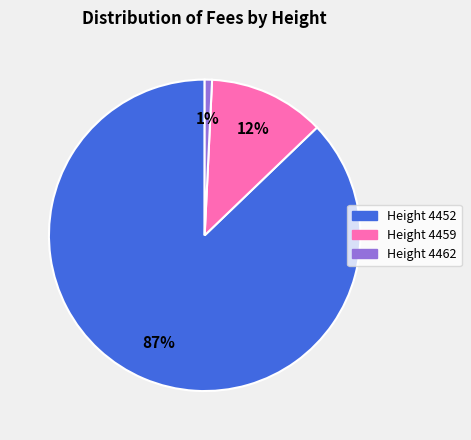

How many segments does this pie chart have?

3